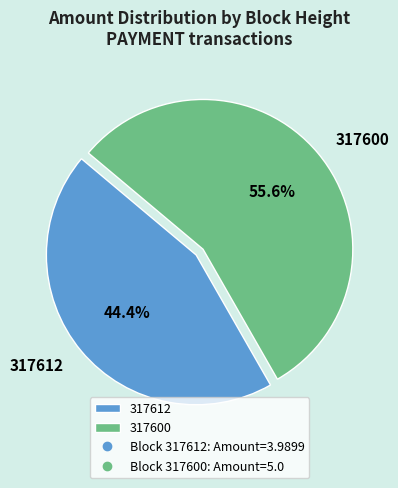

How many slices are in this pie chart?

2